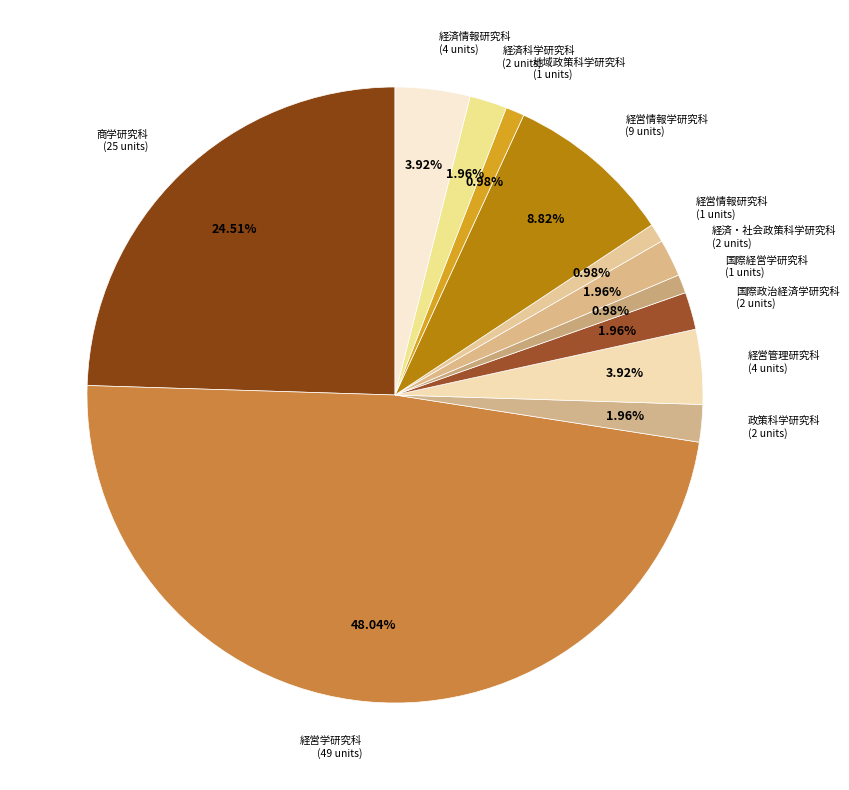

Rank the categories by value from lowest to highest.

国際経営学研究科, 経営情報研究科, 地域政策科学研究科, 政策科学研究科, 国際政治経済学研究科, 経済・社会政策科学研究科, 経済科学研究科, 経営管理研究科, 経済情報研究科, 経営情報学研究科, 商学研究科, 経営学研究科